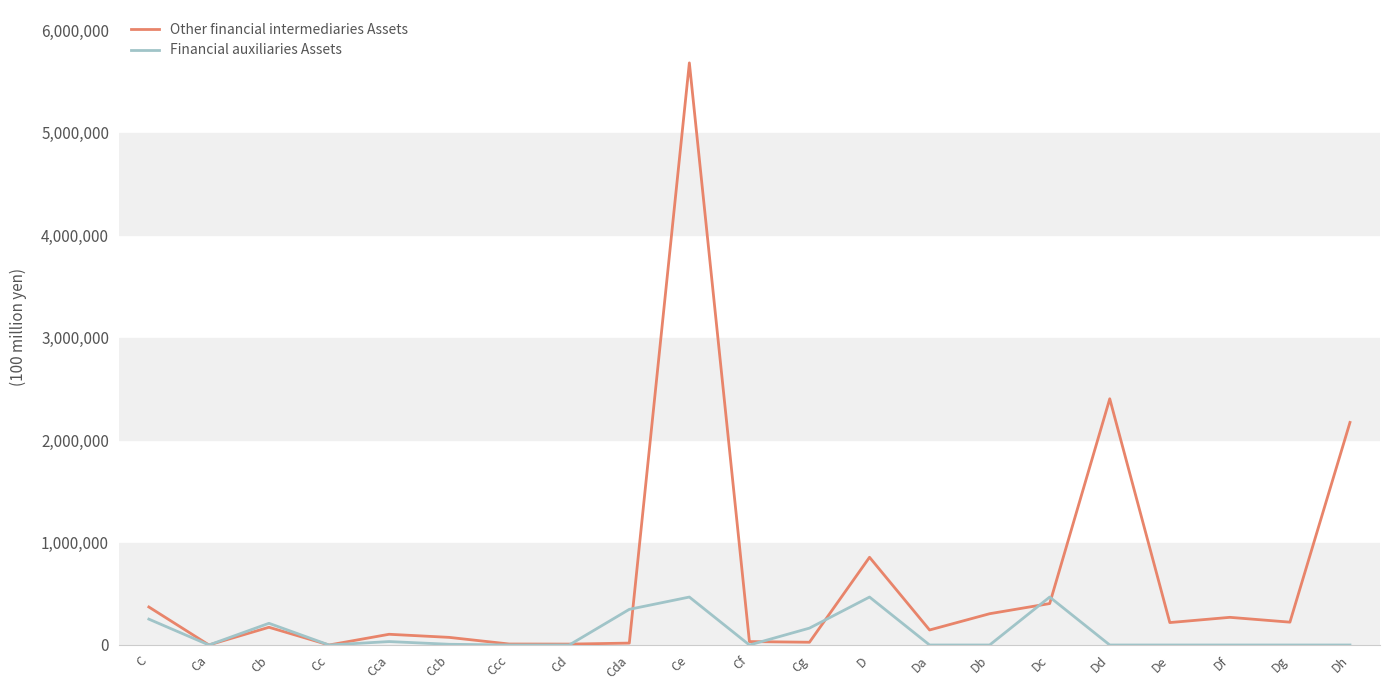

At which category is the sum across all series the highest?

Ce